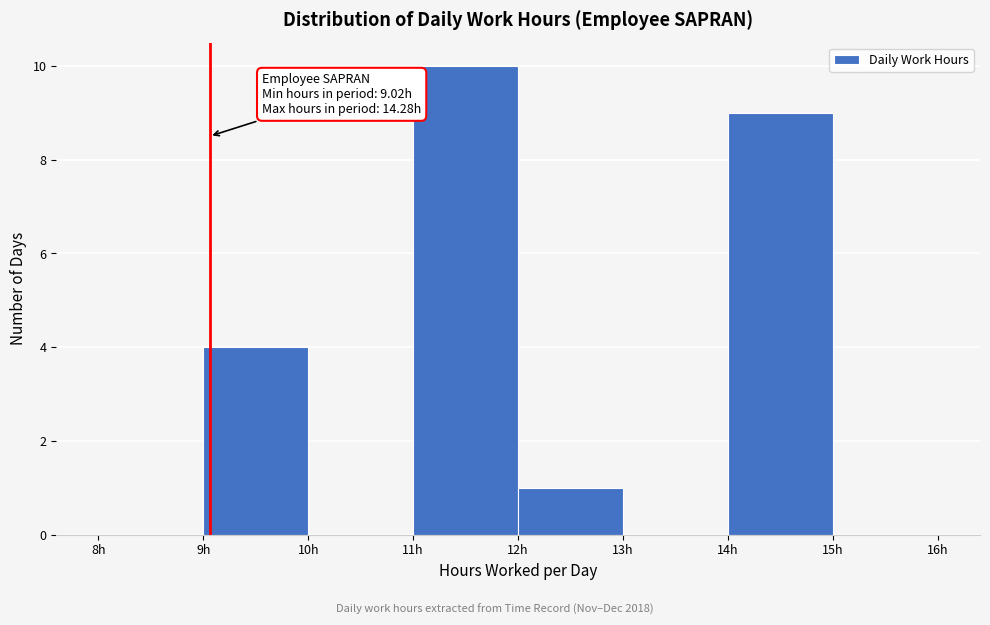

Which range on the x-axis has the tallest bar?

11 to 12